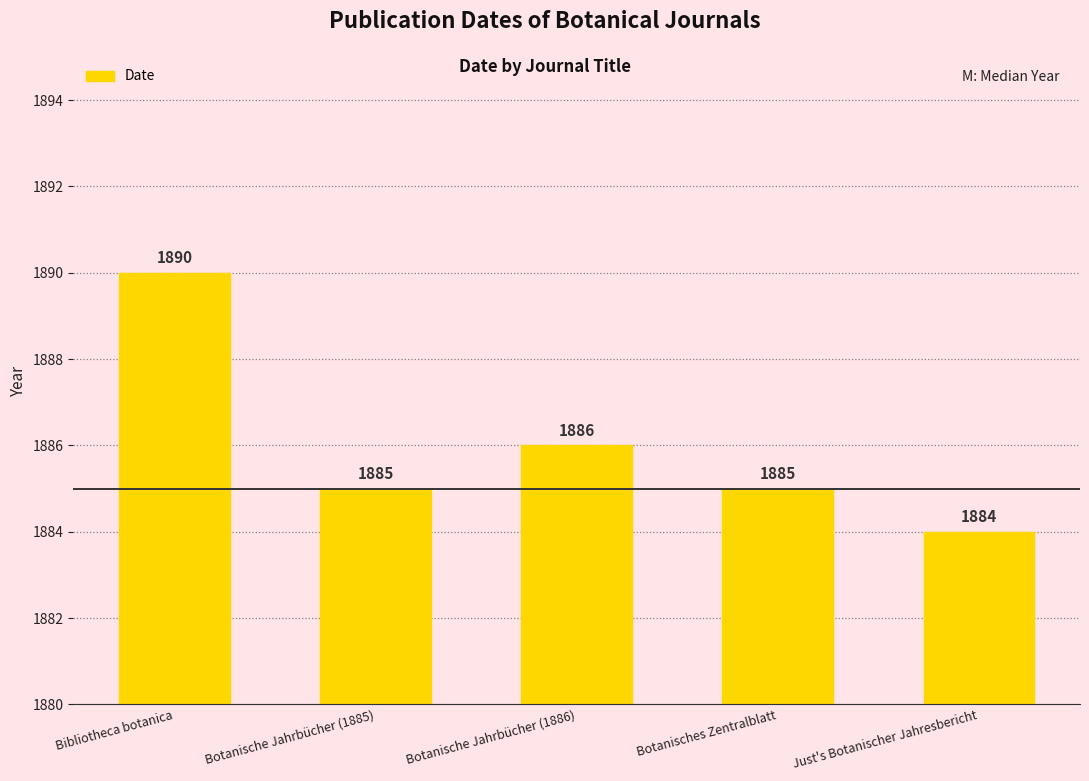

What is the average value?

1886